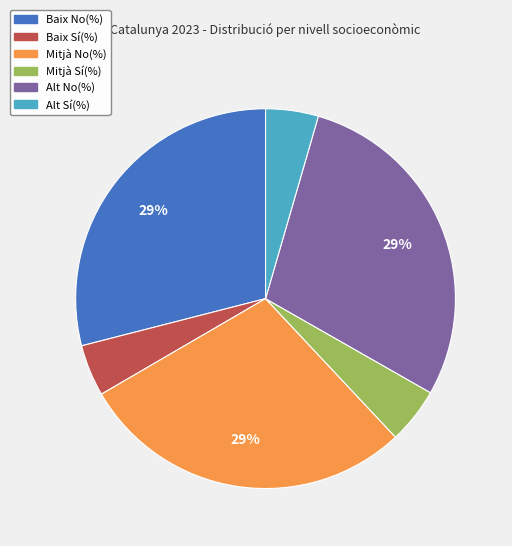

Count the number of slices in the pie.

6